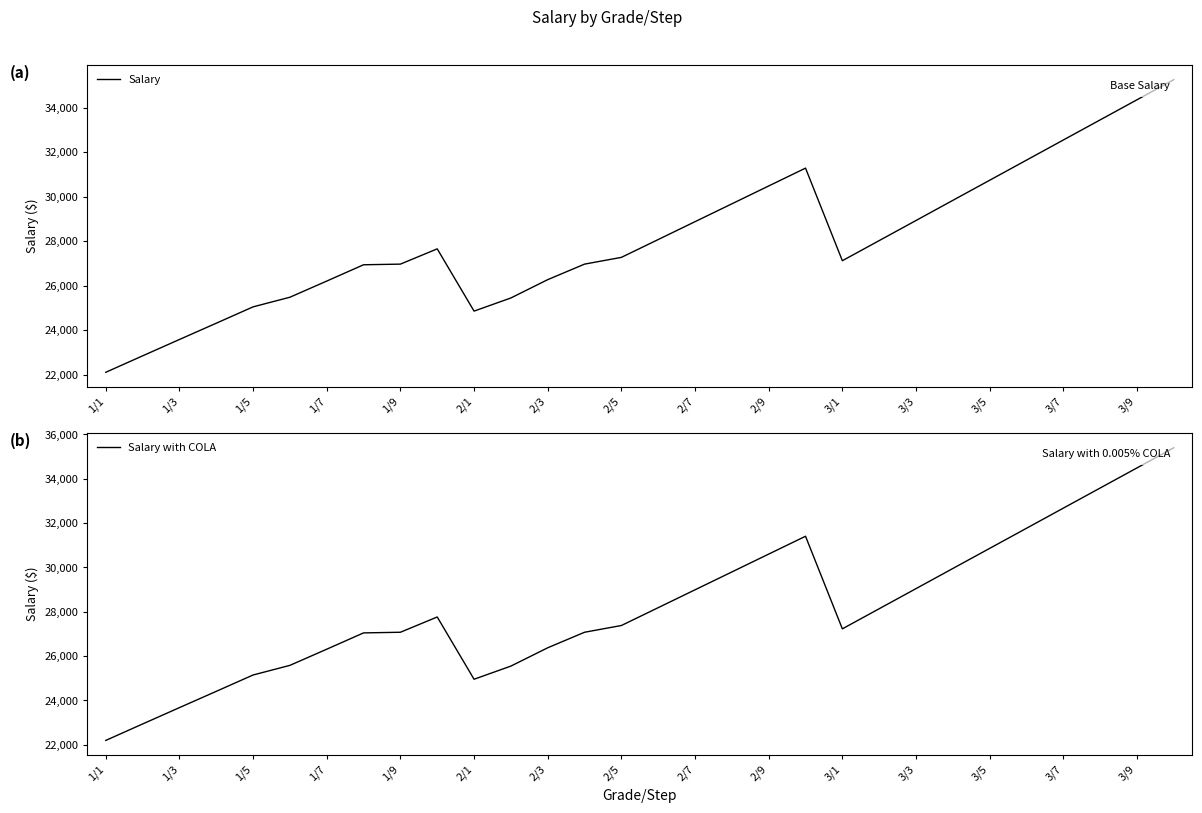

How many series are shown in this chart?

2